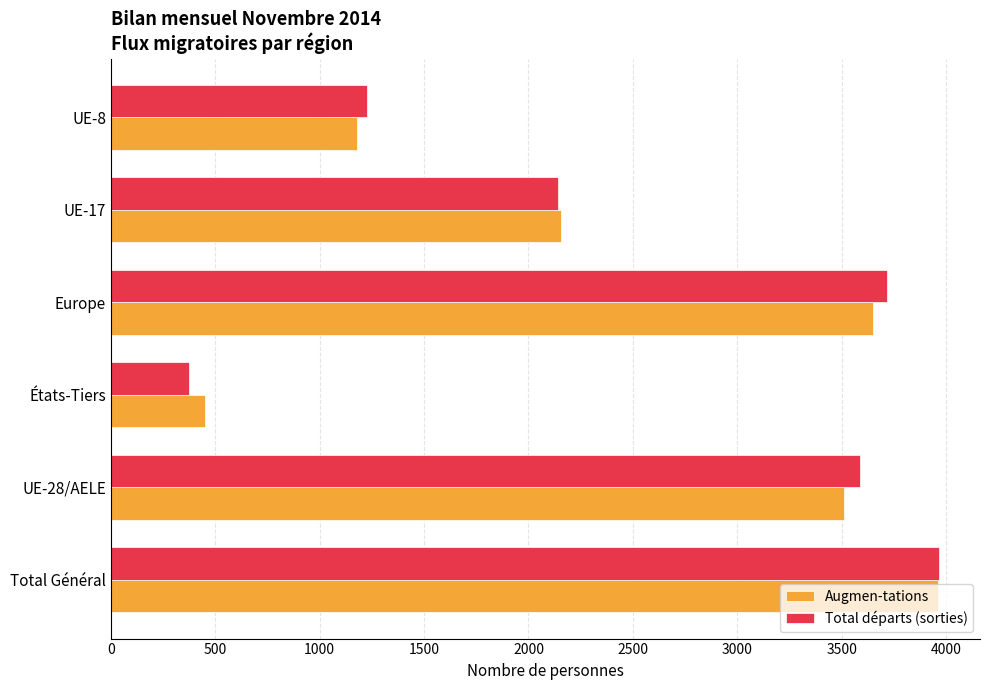

What is the difference between the maximum and minimum values in the Augmen-tations series?

3510